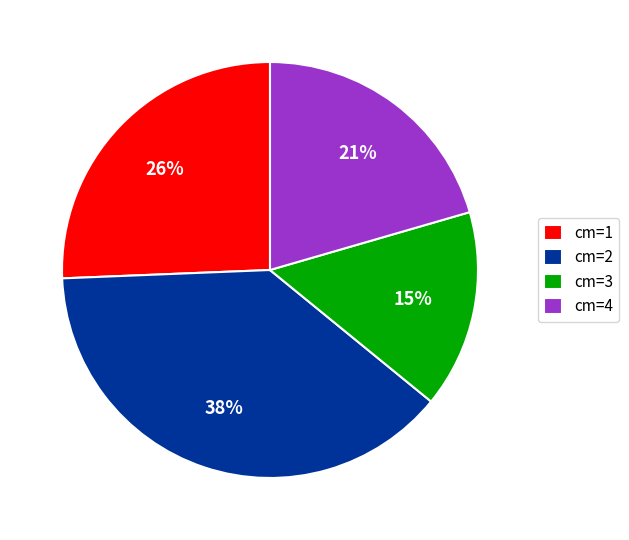

Count the number of slices in the pie.

4